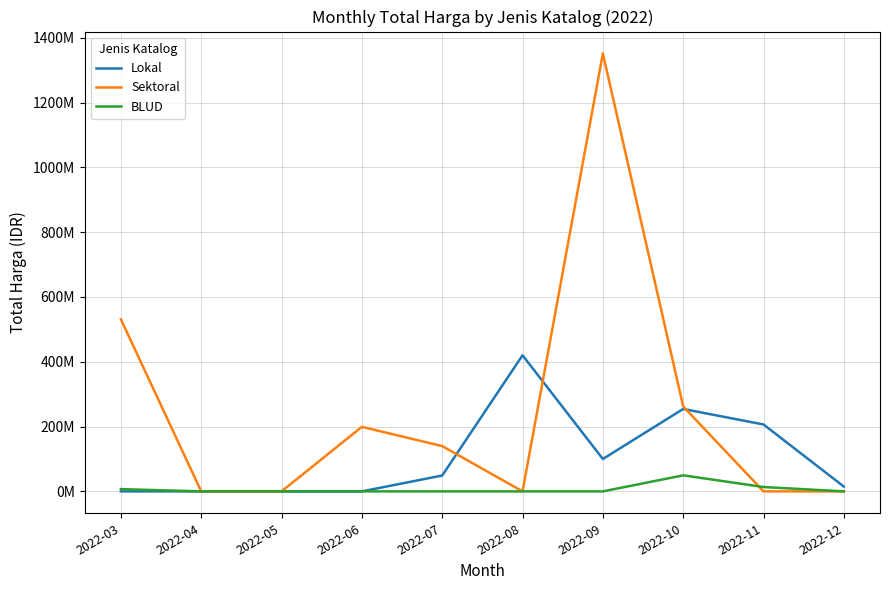

The value of Lokal at 2022-05 is -152658130. True or false?

False